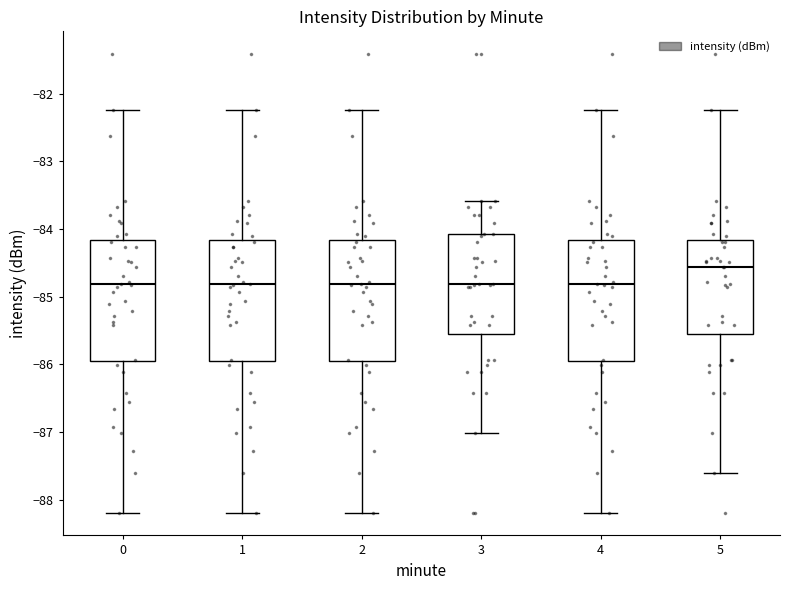

Reading left to right, read every box against the y-axis: the position of its median line, the range the box covers, and the ends of its whiskers. The values are not printed on the chart, so give them approximately, as read against the axis.

0: median -84.8, box -85.9 to -84.2, whiskers -88.2 to -82.2
1: median -84.8, box -85.9 to -84.2, whiskers -88.2 to -82.2
2: median -84.8, box -85.9 to -84.2, whiskers -88.2 to -82.2
3: median -84.8, box -85.5 to -84.1, whiskers -87.0 to -83.6
4: median -84.8, box -85.9 to -84.2, whiskers -88.2 to -82.2
5: median -84.6, box -85.5 to -84.2, whiskers -87.6 to -82.2